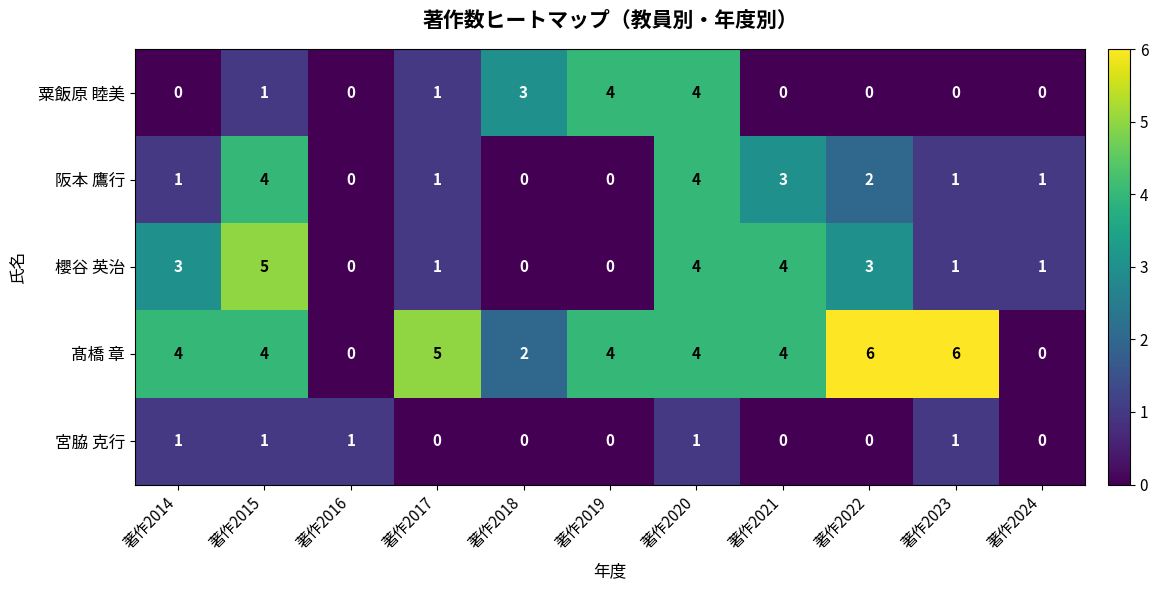

At which category is the sum across all series the highest?

著作2020